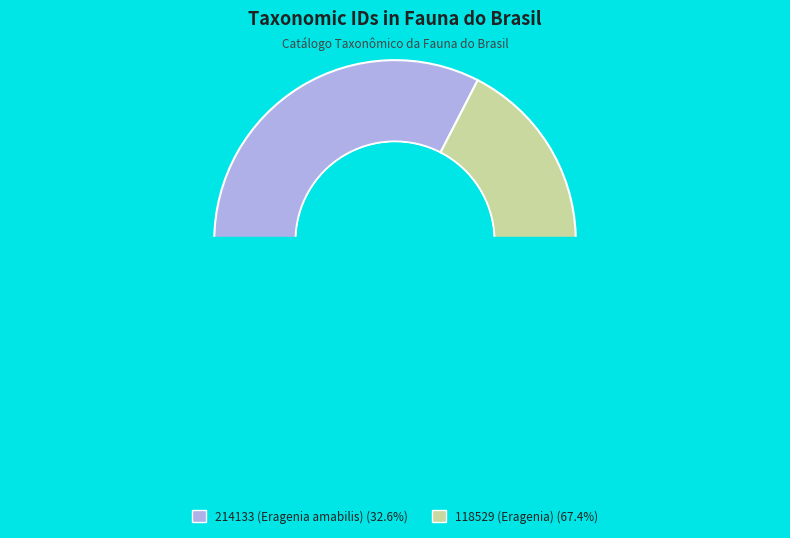

Rank the categories by value from lowest to highest.

214133 (Eragenia amabilis), 118529 (Eragenia)